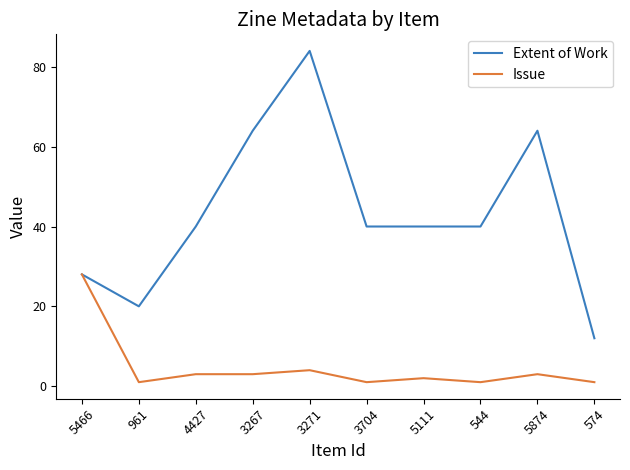

Reading left to right, list all the values displayed in this chart.

Extent of Work: 28	20	40	64	84	40	40	40	64	12
Issue: 28	1	3	3	4	1	2	1	3	1